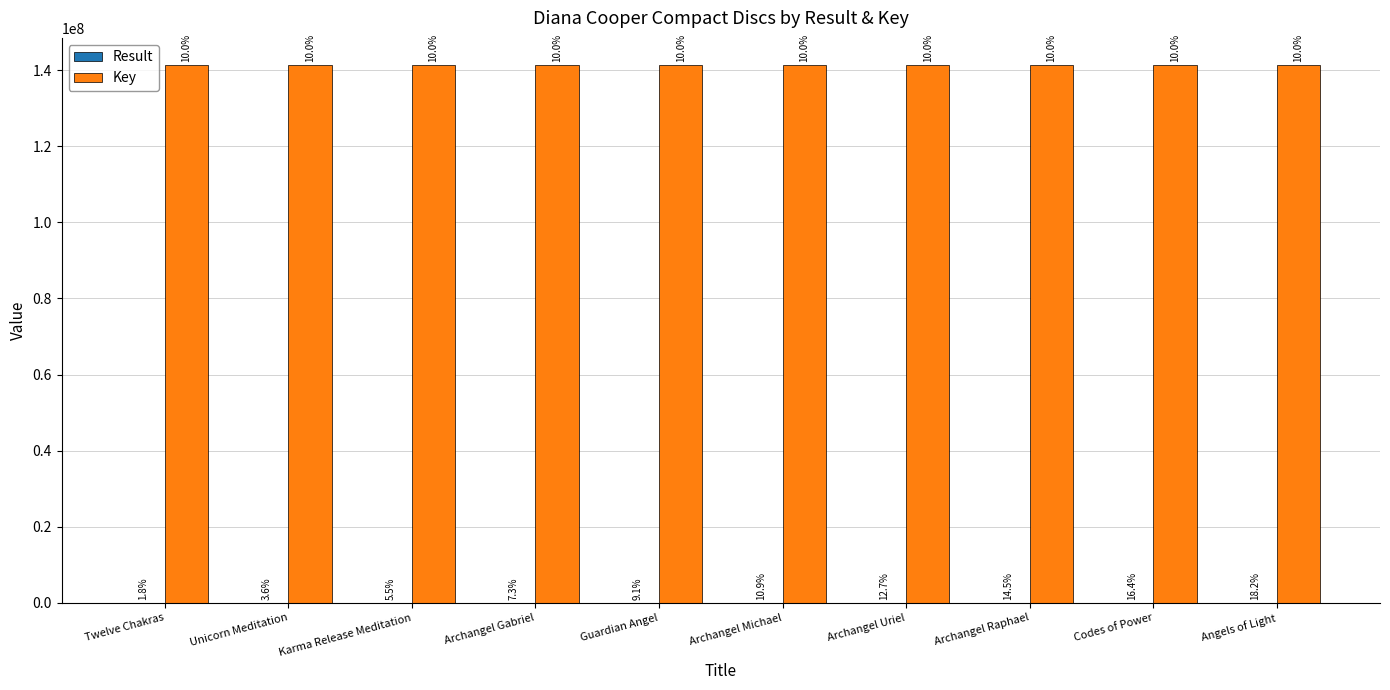

Where does the Key series first go above 141408600?

Twelve Chakras